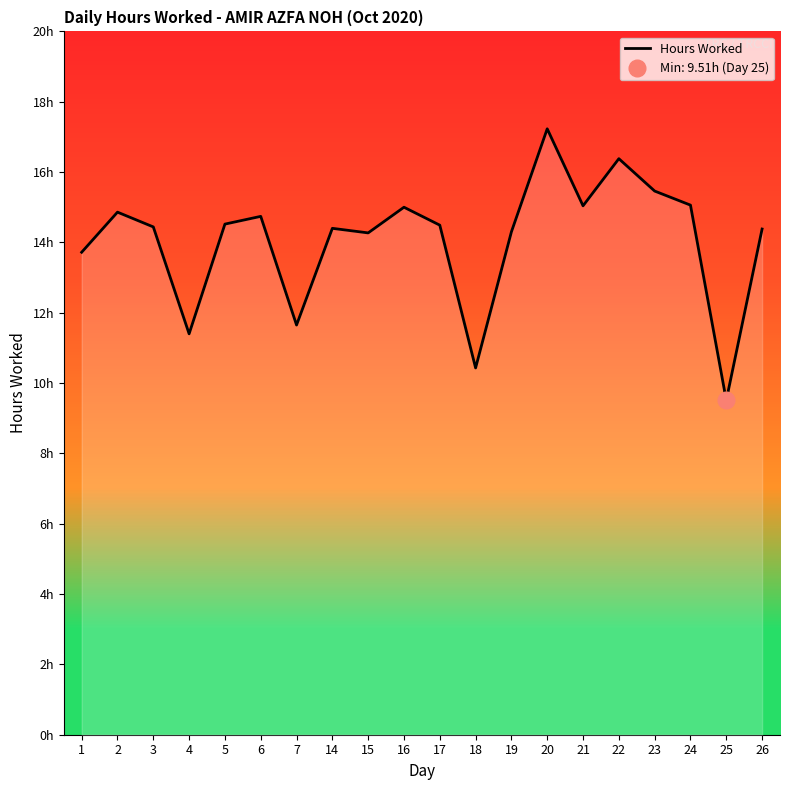

Reading right to left, extract all data points from this chart.

14.4	9.5	15.1	15.5	16.4	15.0	17.2	14.3	10.4	14.5	15.0	14.3	14.4	11.7	14.7	14.5	11.4	14.4	14.9	13.7